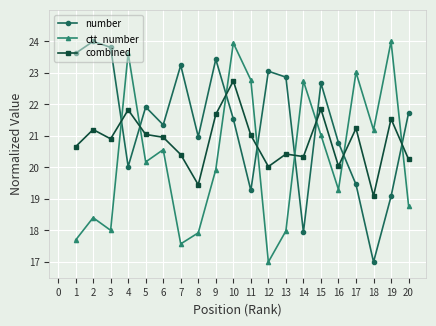

What is the difference between the maximum and second lowest values in the number series?

6.1